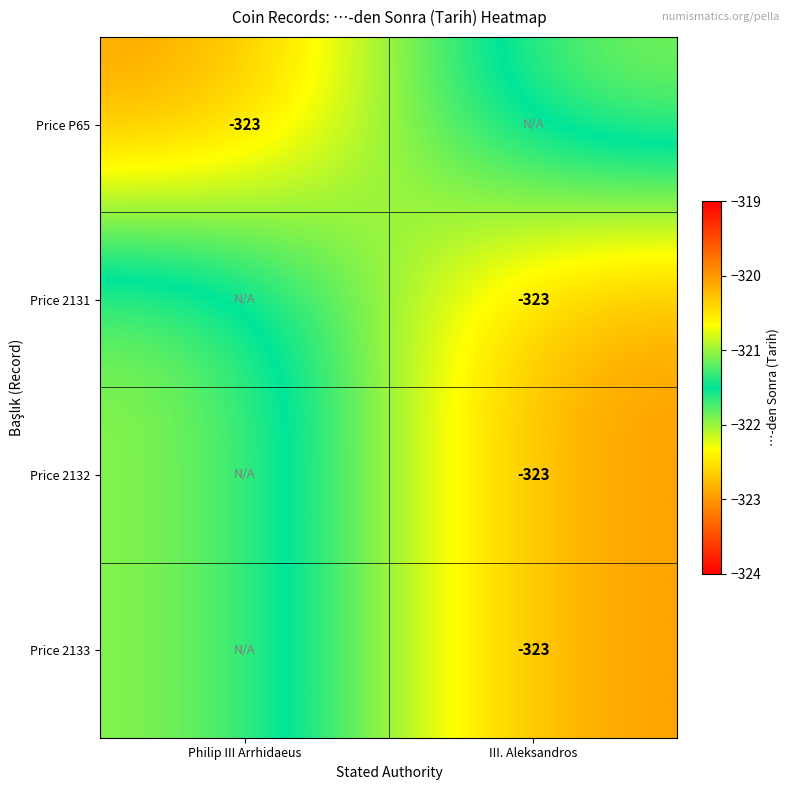

True or false: Price P65 has a value of -323 at Philip III Arrhidaeus.

True